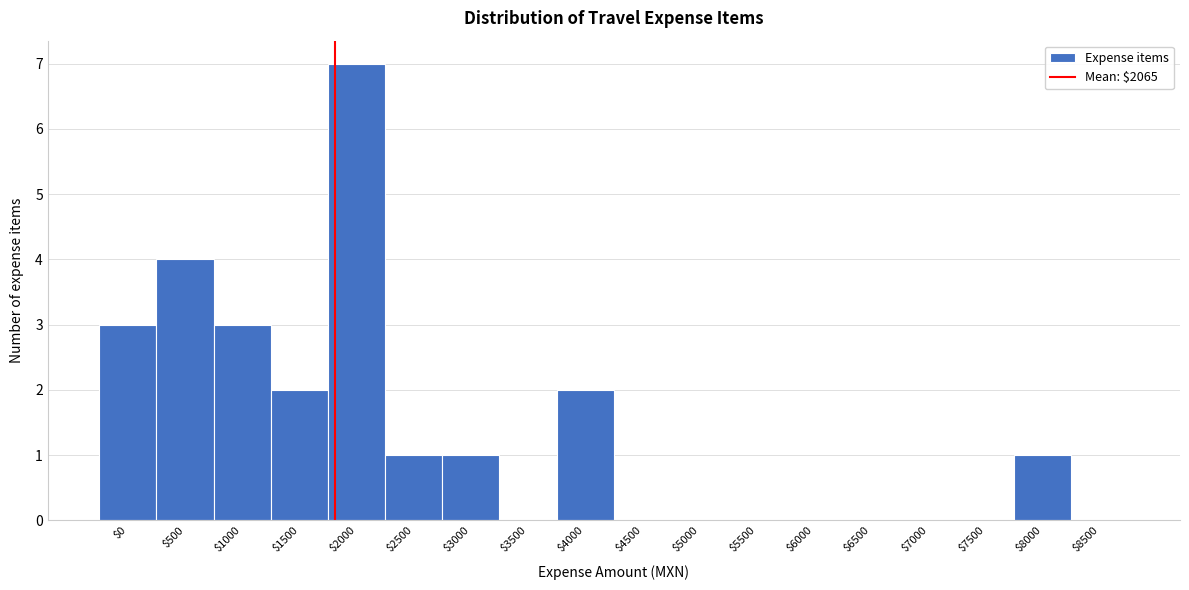

The chart shows a value of 0 at $6000. True or false?

True